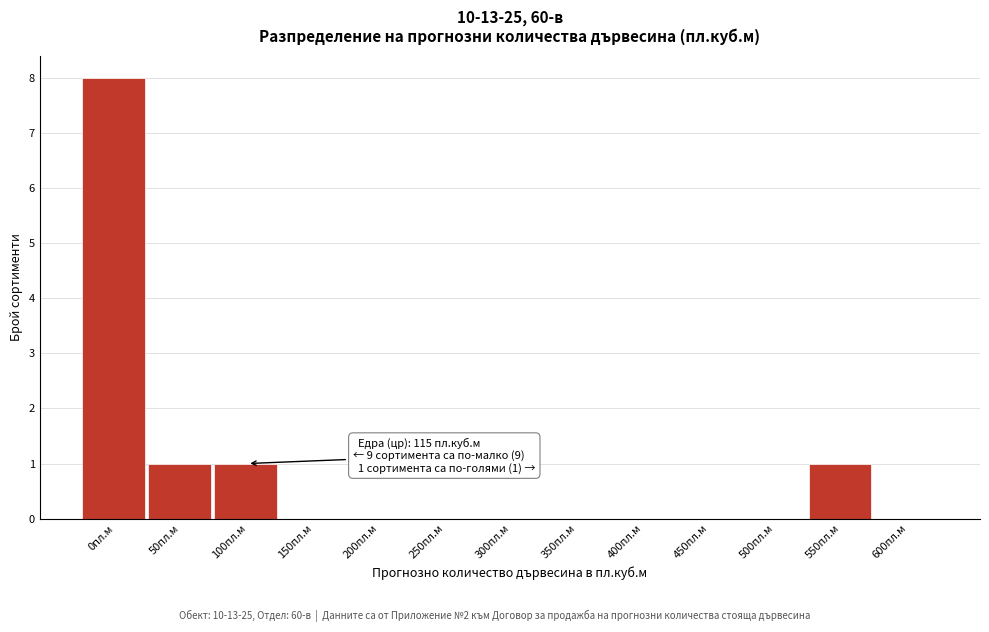

Reading left to right, transcribe all the data shown in this chart.

0пл.м=8	50пл.м=1	100пл.м=1	150пл.м=0	200пл.м=0	250пл.м=0	300пл.м=0	350пл.м=0	400пл.м=0	450пл.м=0	500пл.м=0	550пл.м=1	600пл.м=0